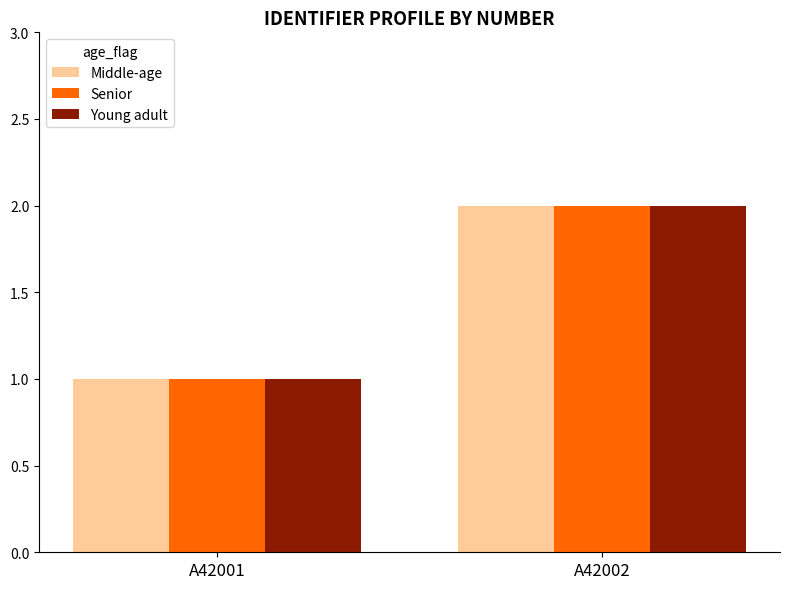

What is the total value across all series at A42002?

6